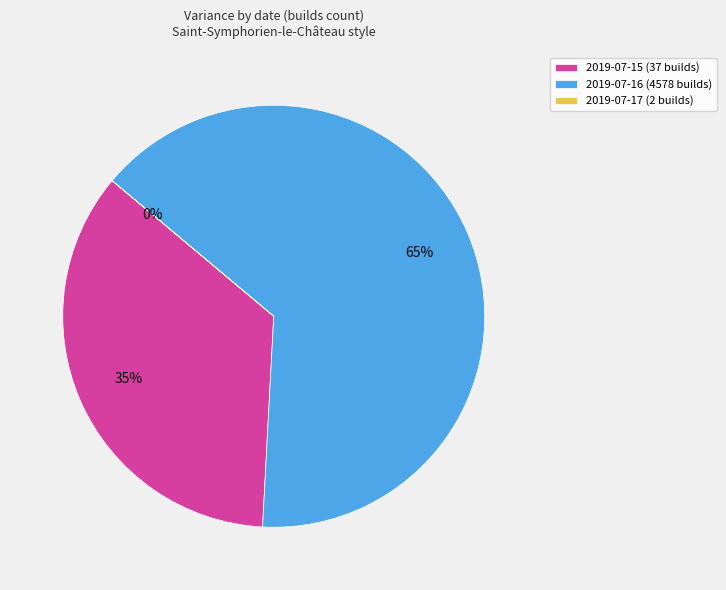

Which category has the biggest portion of the pie?

2019-07-16 (4578 builds)